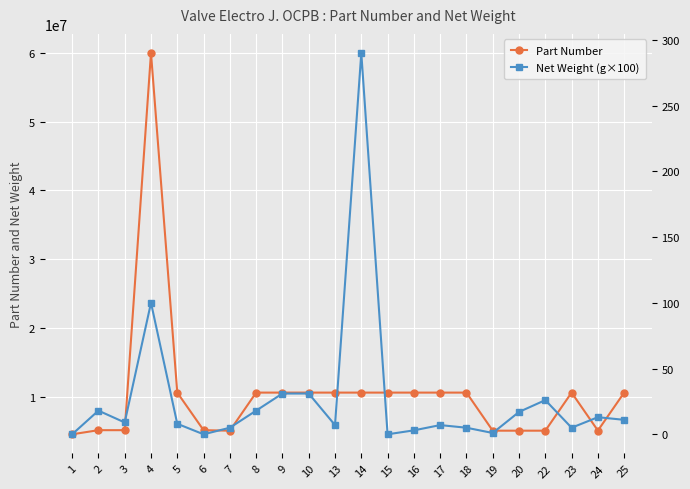

Which series has the largest total across all categories?

Part Number